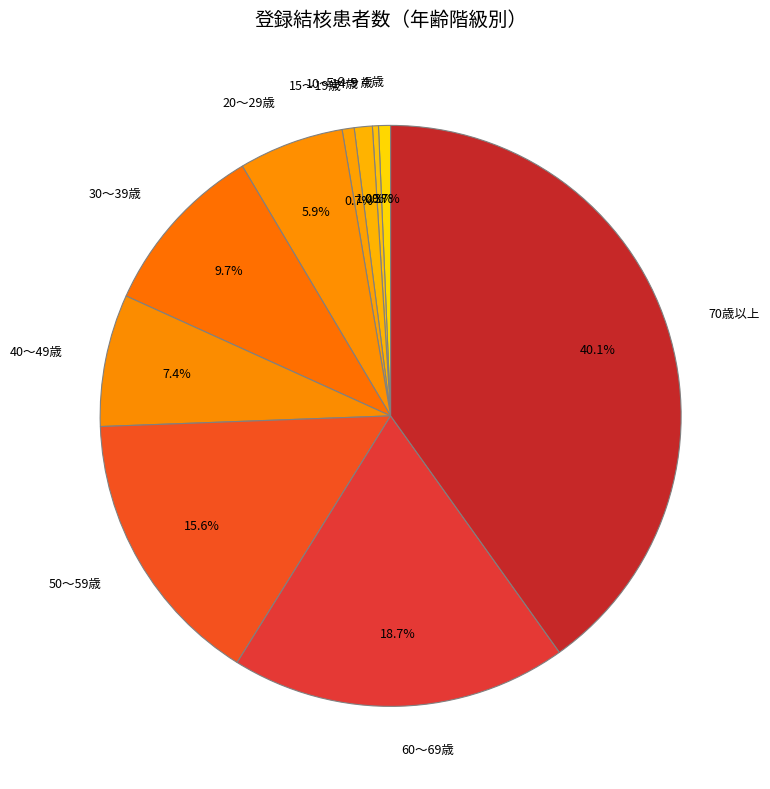

How many slices are in this pie chart?

10